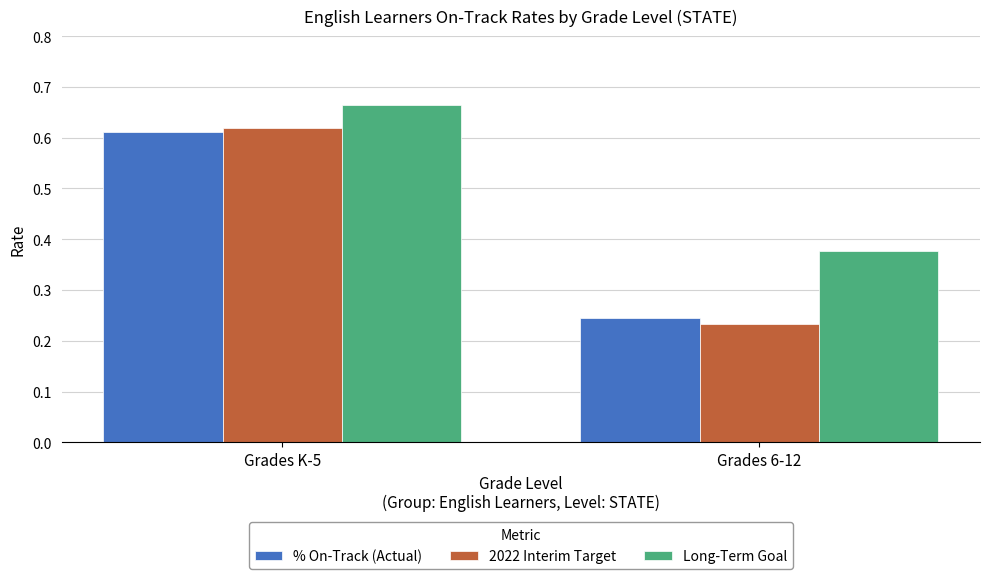

At which label is Long-Term Goal closest to 0?

Grades 6-12